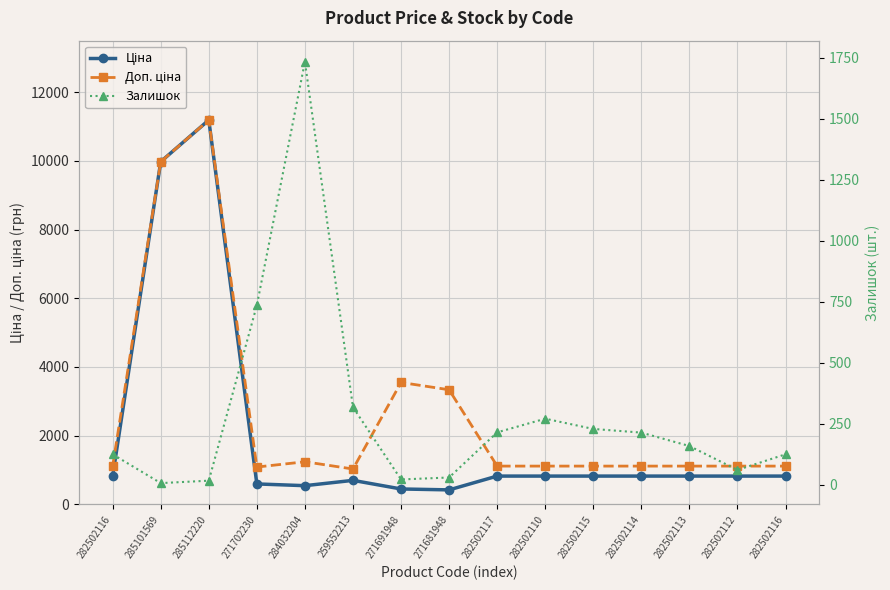

Which series changed the most between 282502116 and 282502112?

Залишок